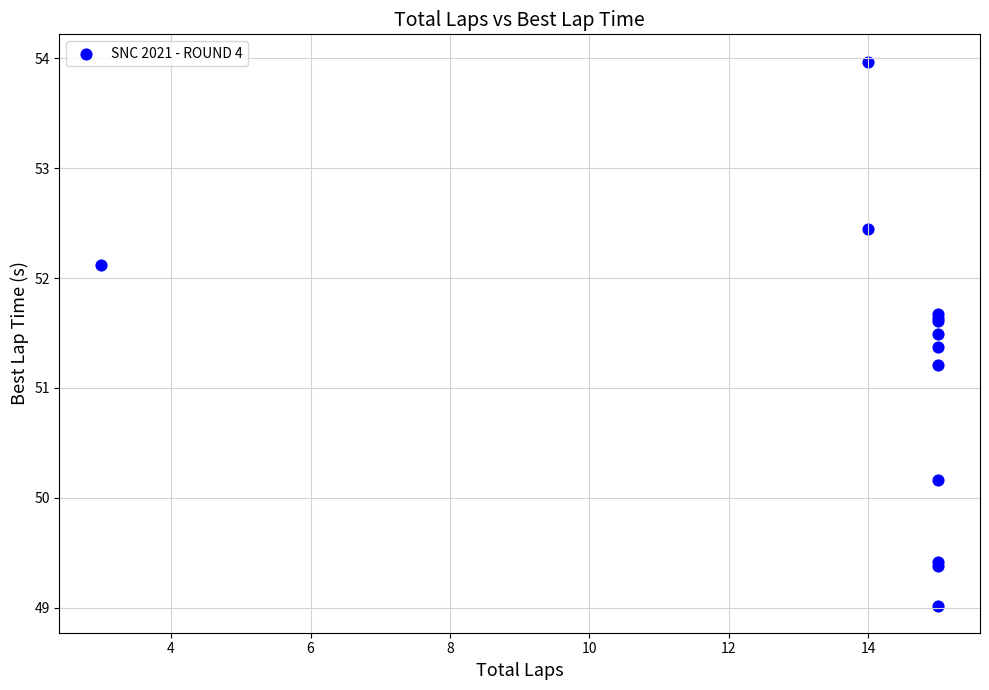

What Y value in the scatter plot is closest to 51?

51.2